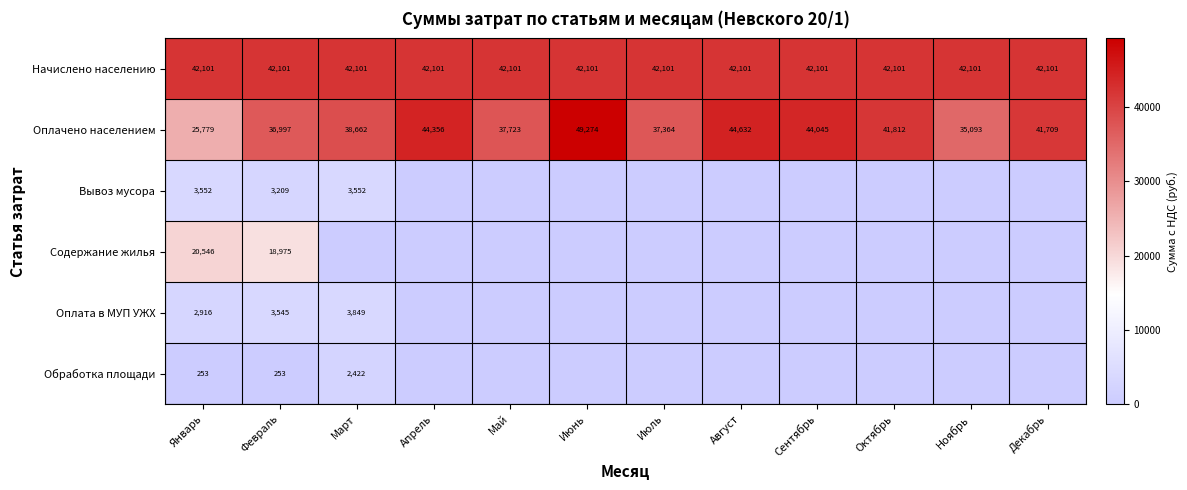

Is it true that Оплата в МУП УЖХ equals 3849 at Март?

True